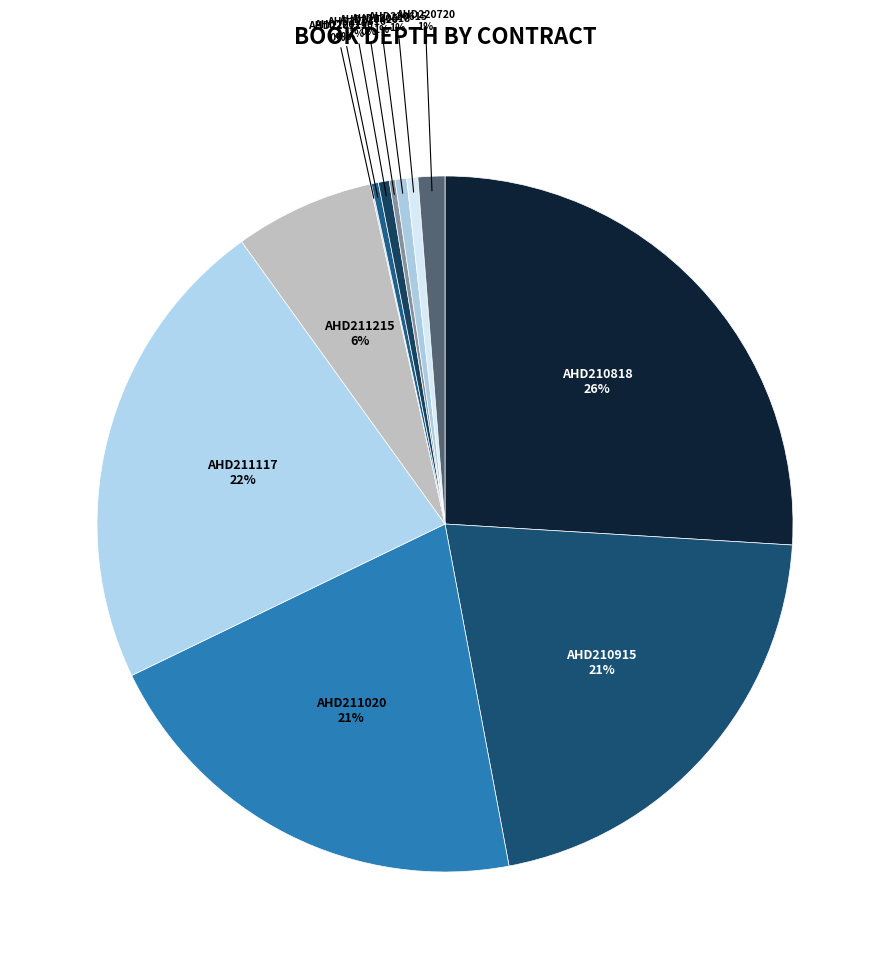

Which category has the biggest portion of the pie?

AHD210818